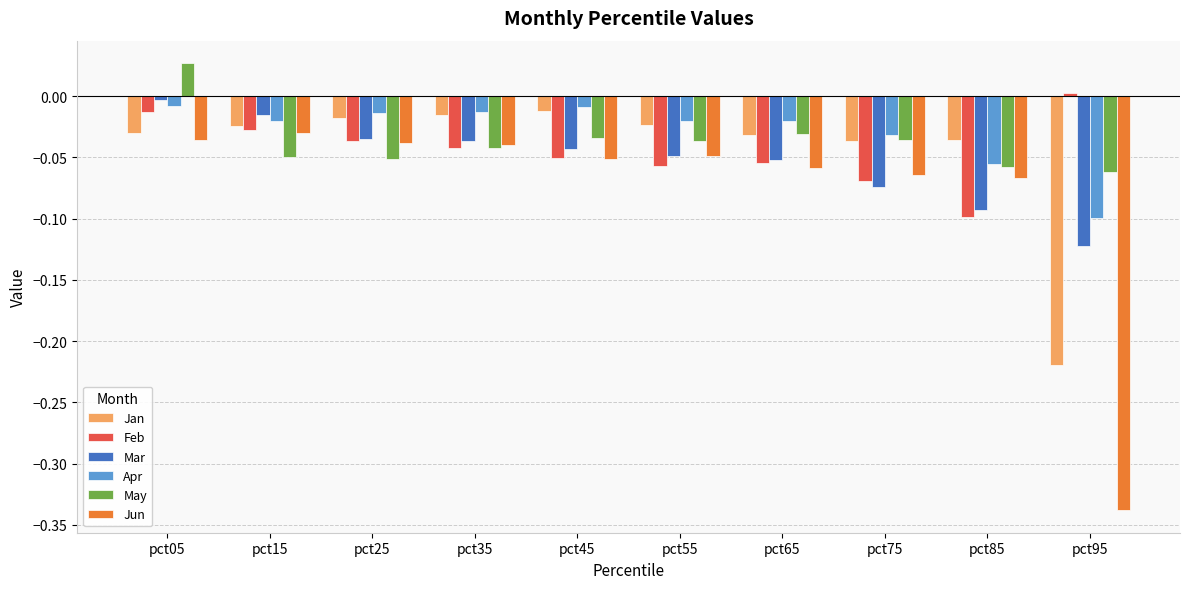

True or false: May has a value of -0.1 at pct35.

False